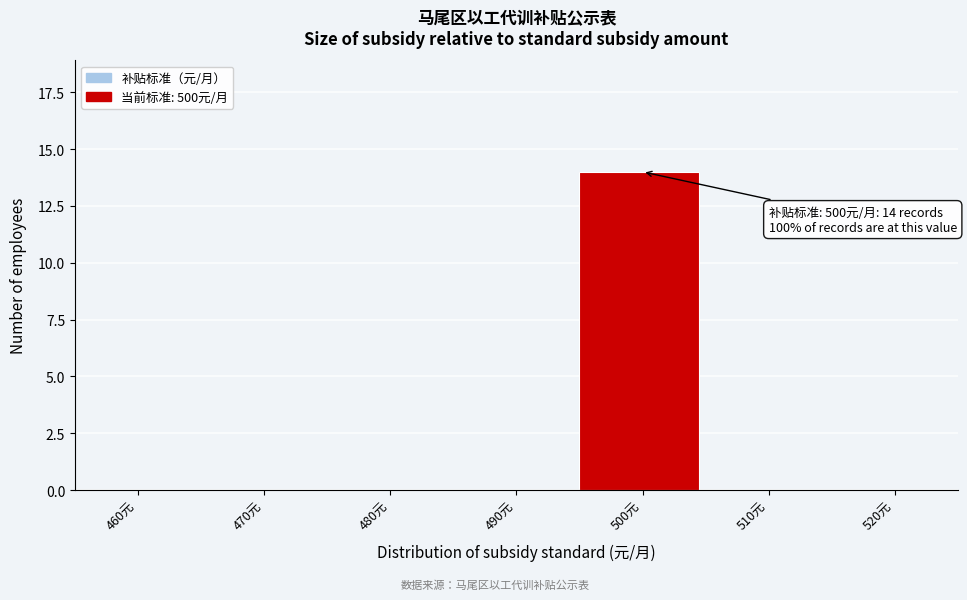

Reading left to right, what are all the values shown in this chart?

460元=0	470元=0	480元=0	490元=0	500元=14	510元=0	520元=0